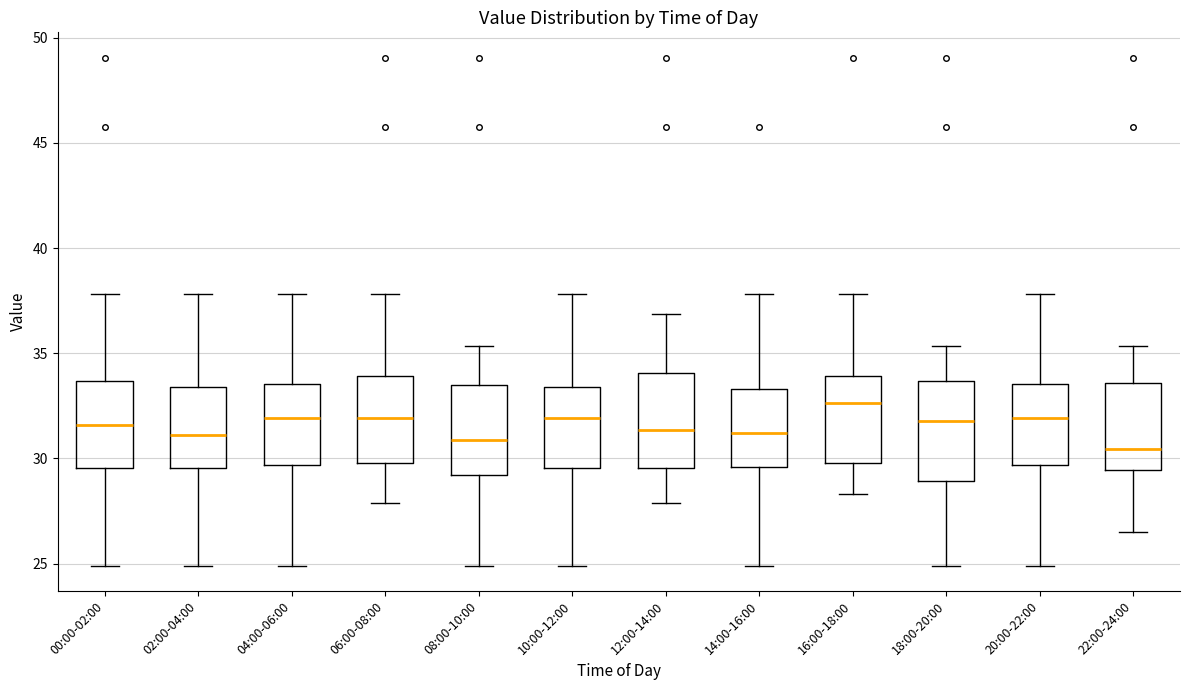

Reading left to right, read every box against the y-axis: the position of its median line, the range the box covers, and the ends of its whiskers. The values are not printed on the chart, so give them approximately, as read against the axis.

00:00-02:00: median 31.5, box 29.5 to 33.5, whiskers 25.0 to 38.0
02:00-04:00: median 31.0, box 29.5 to 33.5, whiskers 25.0 to 38.0
04:00-06:00: median 32.0, box 29.5 to 33.5, whiskers 25.0 to 38.0
06:00-08:00: median 32.0, box 30.0 to 34.0, whiskers 28.0 to 38.0
08:00-10:00: median 31.0, box 29.0 to 33.5, whiskers 25.0 to 35.5
10:00-12:00: median 32.0, box 29.5 to 33.5, whiskers 25.0 to 38.0
12:00-14:00: median 31.5, box 29.5 to 34.0, whiskers 28.0 to 37.0
14:00-16:00: median 31.0, box 29.5 to 33.5, whiskers 25.0 to 38.0
16:00-18:00: median 32.5, box 30.0 to 34.0, whiskers 28.5 to 38.0
18:00-20:00: median 32.0, box 29.0 to 33.5, whiskers 25.0 to 35.5
20:00-22:00: median 32.0, box 29.5 to 33.5, whiskers 25.0 to 38.0
22:00-24:00: median 30.5, box 29.5 to 33.5, whiskers 26.5 to 35.5